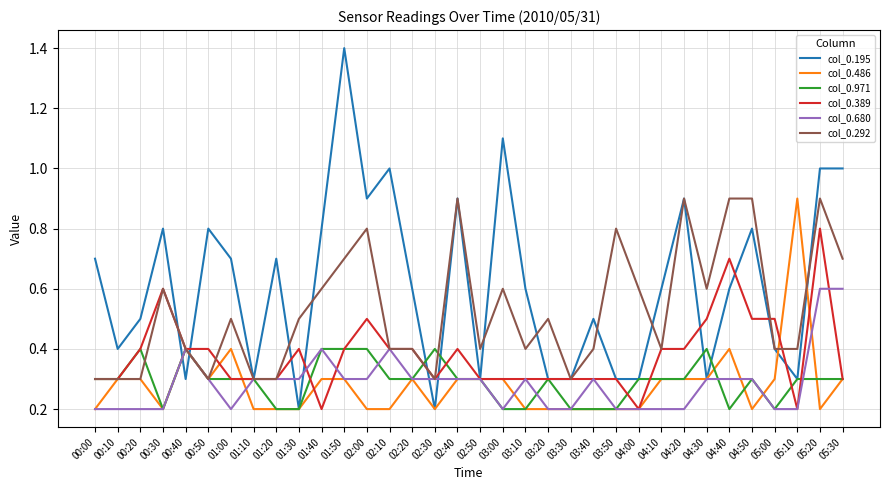

How many lines are shown in the chart?

6